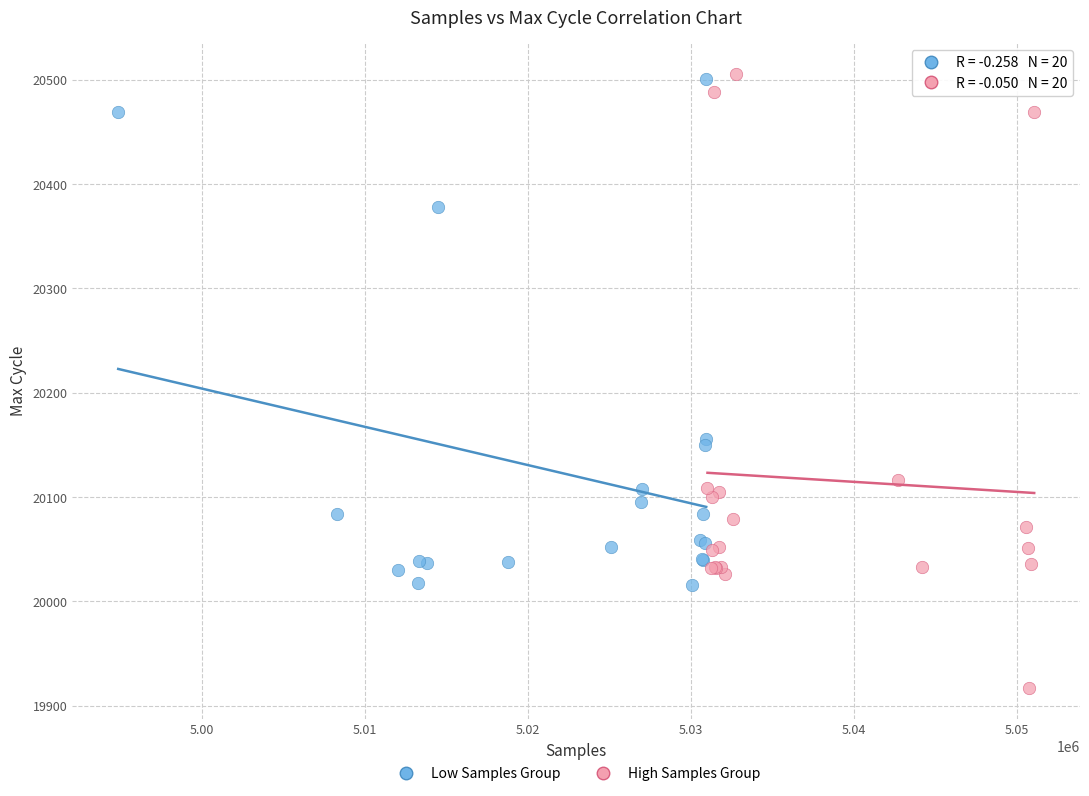

Which series contains the lowest Y value?

High Samples Group